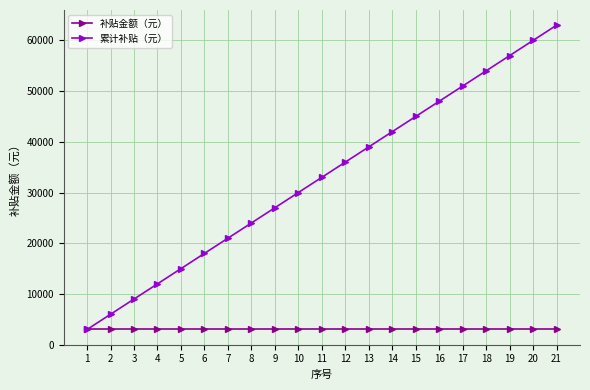

What is the sum of all 补贴金额（元） values?

63000